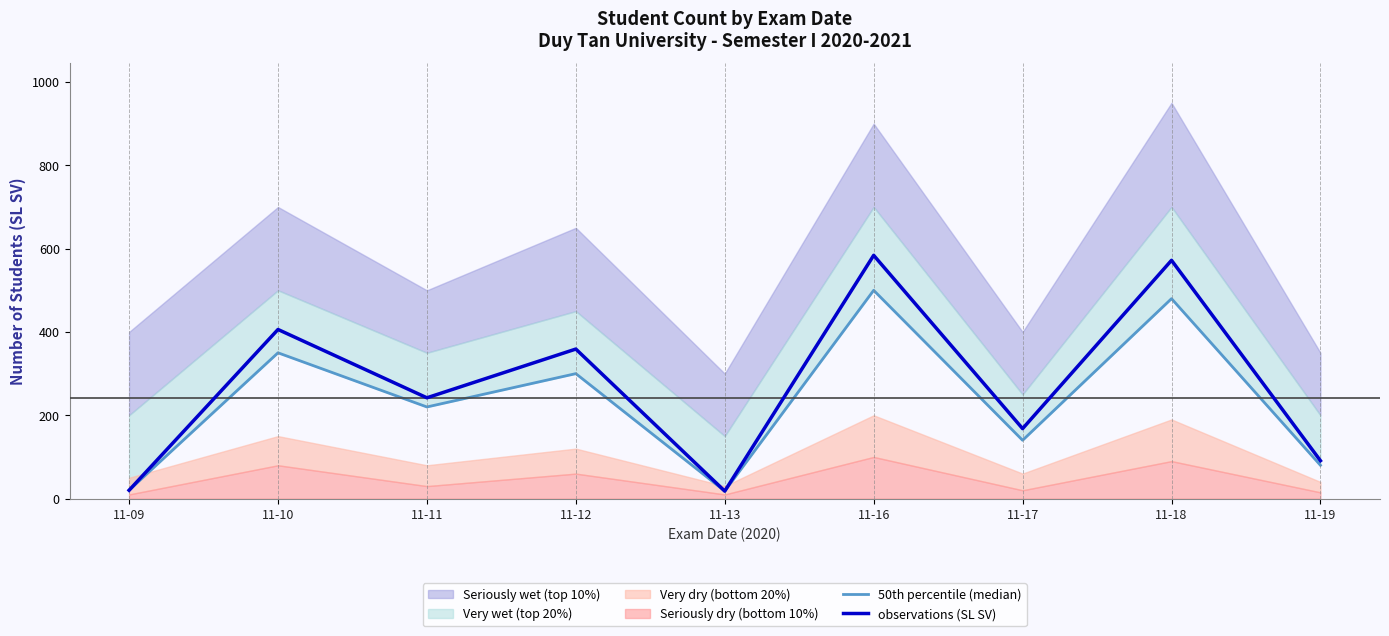

The observations (SL SV) series shows 406 at 11-10. True or false?

True